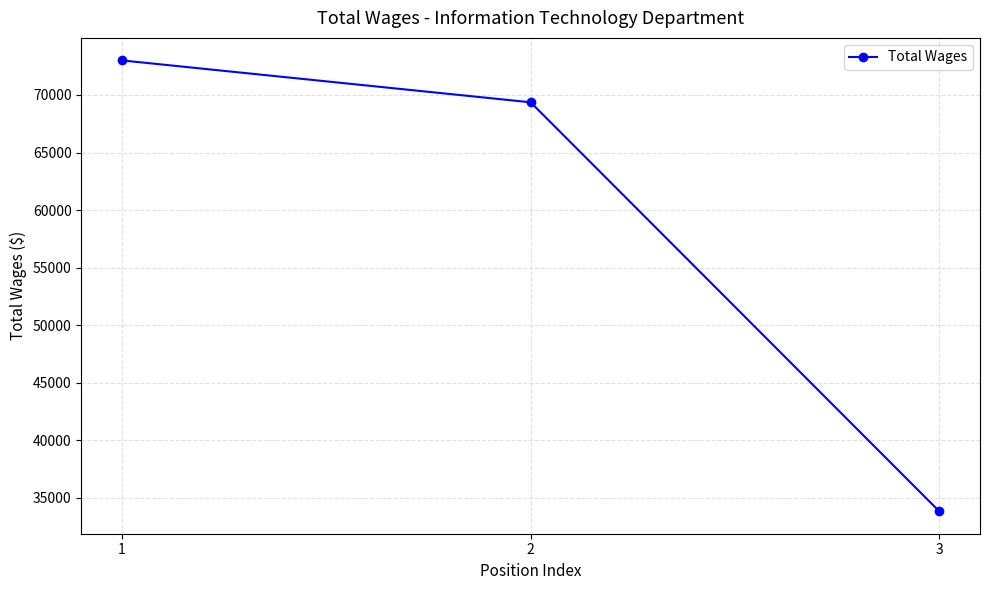

Which has a higher value, 2 or 1?

1